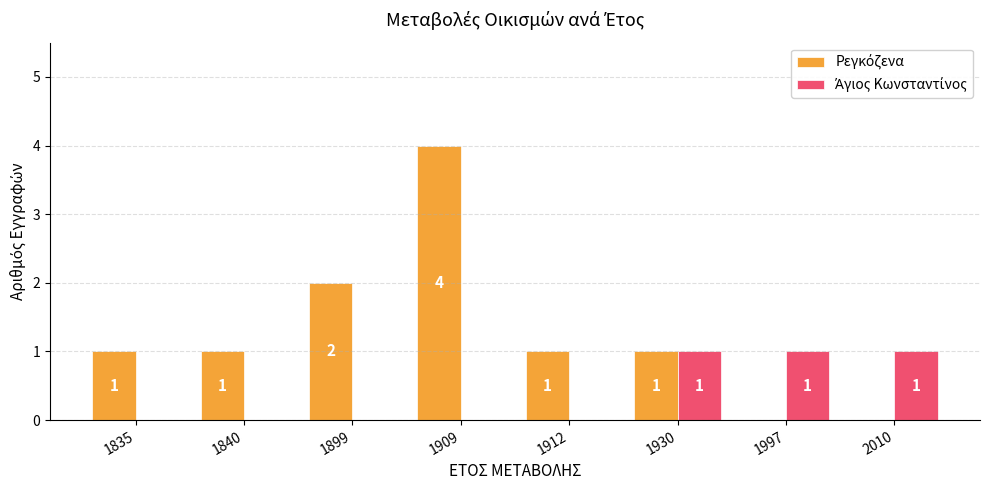

What is the maximum value shown in the chart?

4